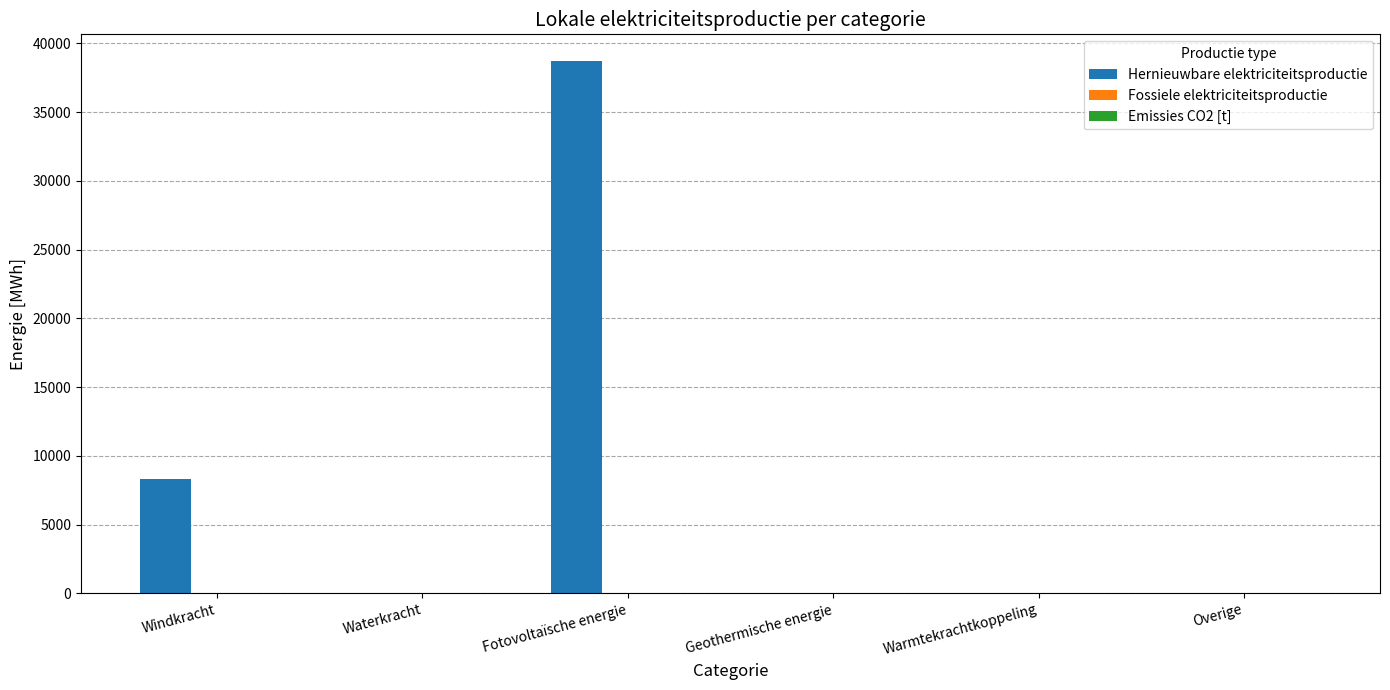

Is it true that the value at Overige is -27049.2?

False